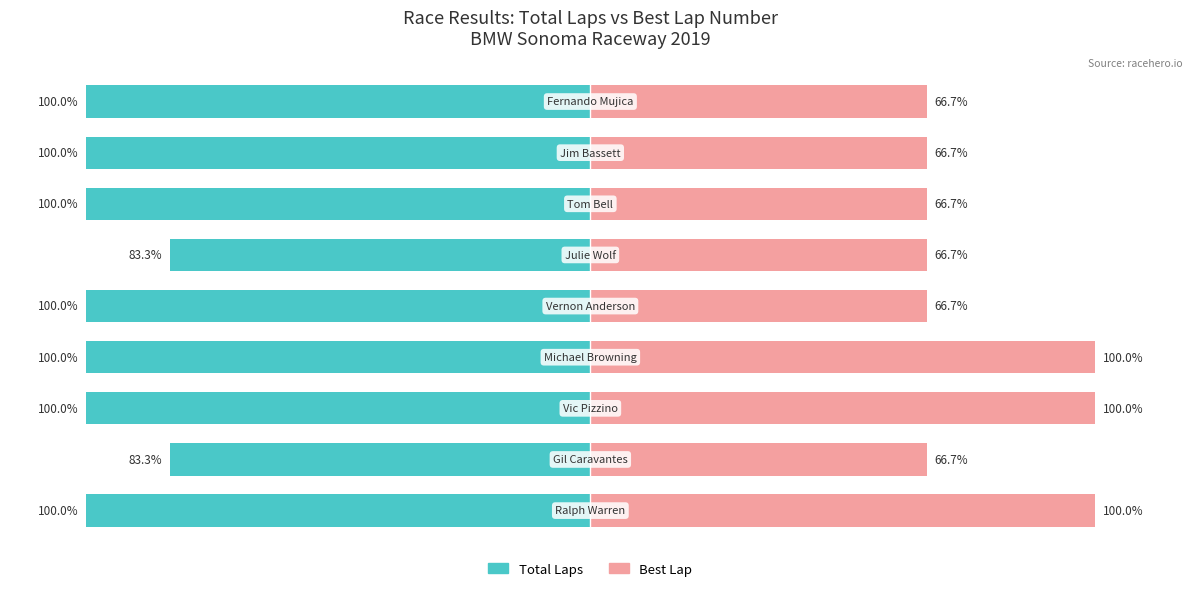

What are all the series names shown in the legend?

Total Laps, Best Lap